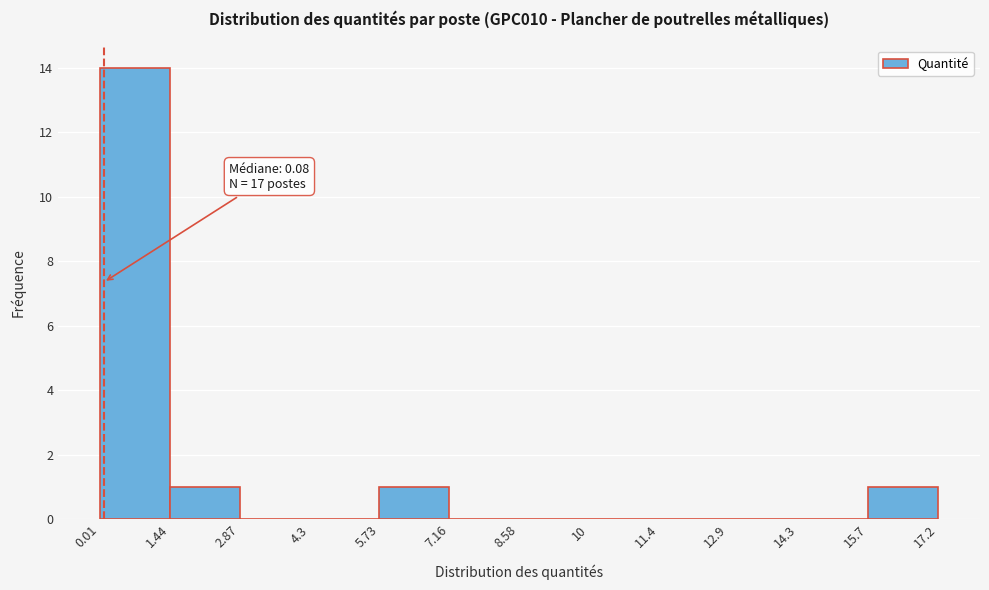

Which range on the x-axis has the tallest bar?

0.01 to 1.44